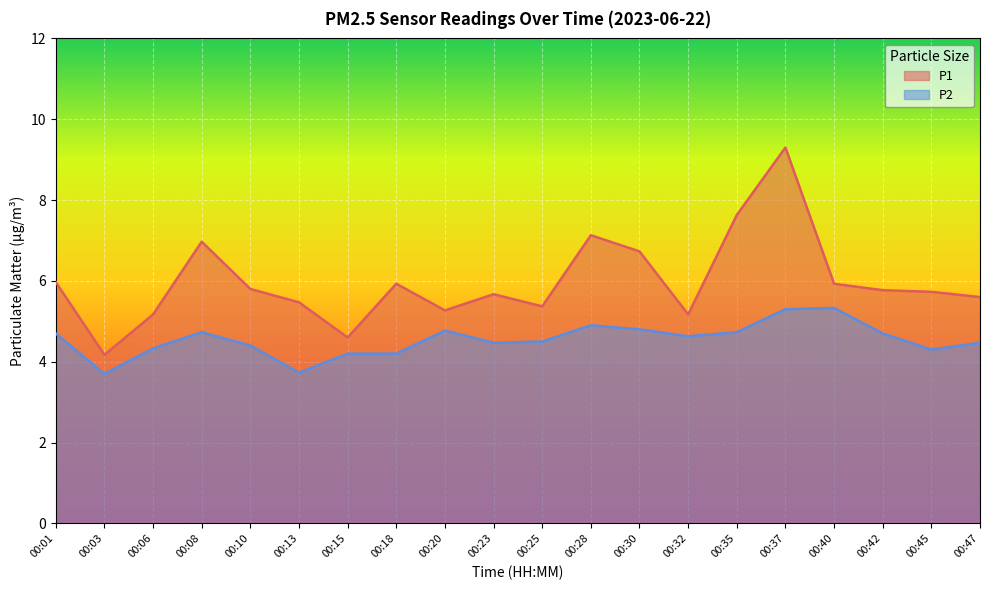

True or false: P1 and P2 cross at least once.

False